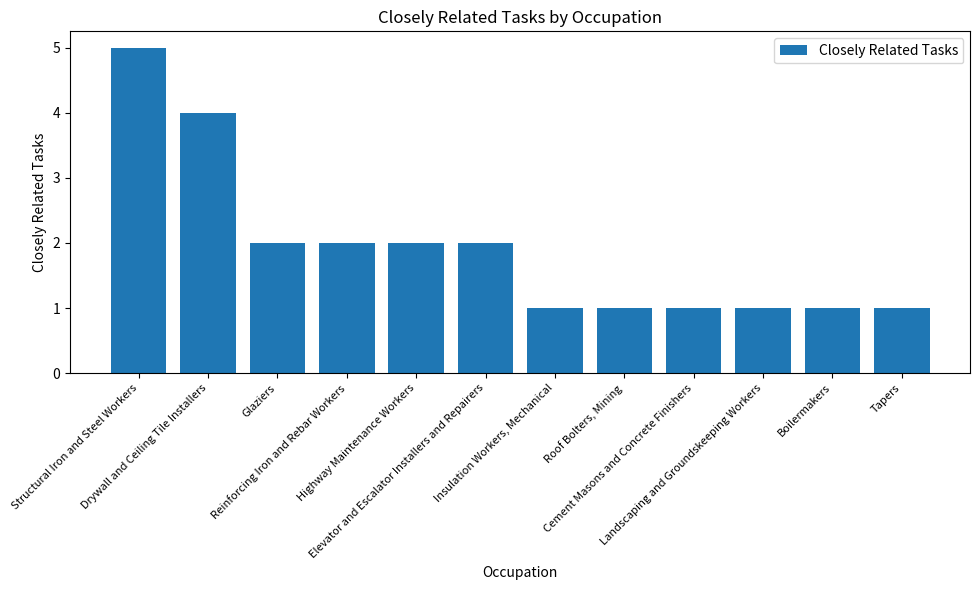

Is it true that the value at Landscaping and Groundskeeping Workers is 1?

True